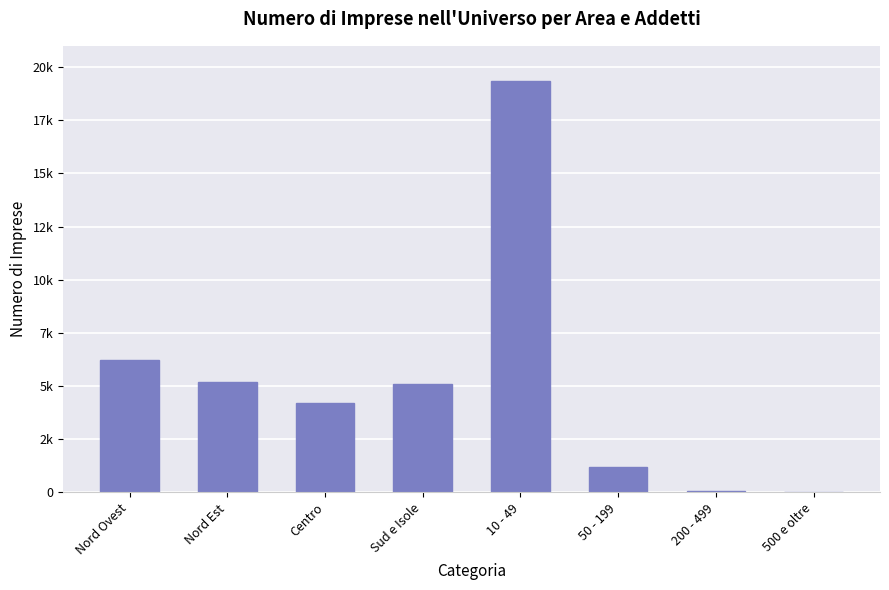

List the labels in order of value, largest first.

10 - 49, Nord Ovest, Nord Est, Sud e Isole, Centro, 50 - 199, 200 - 499, 500 e oltre